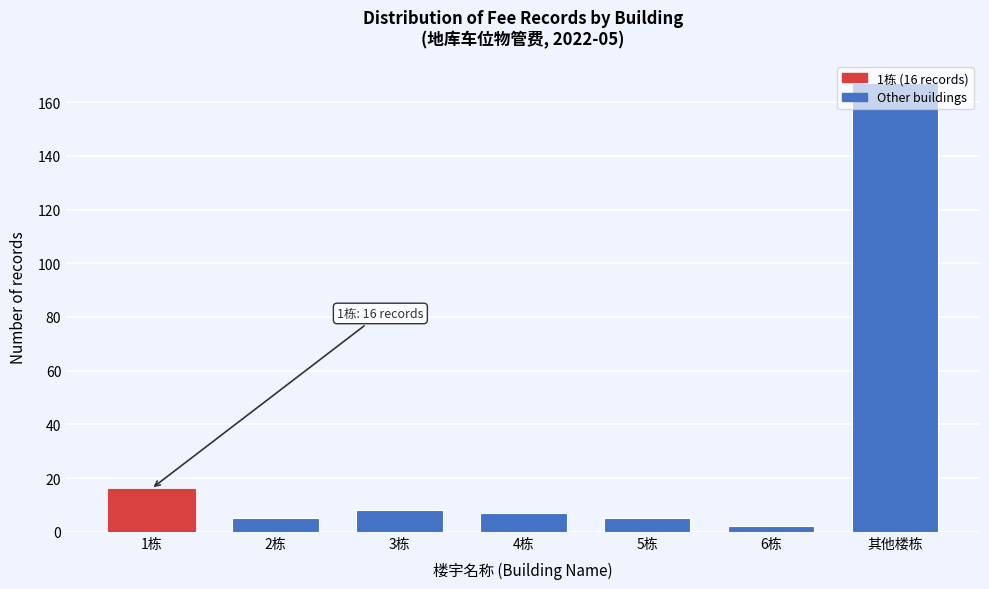

The value at 1栋 is 9. True or false?

False